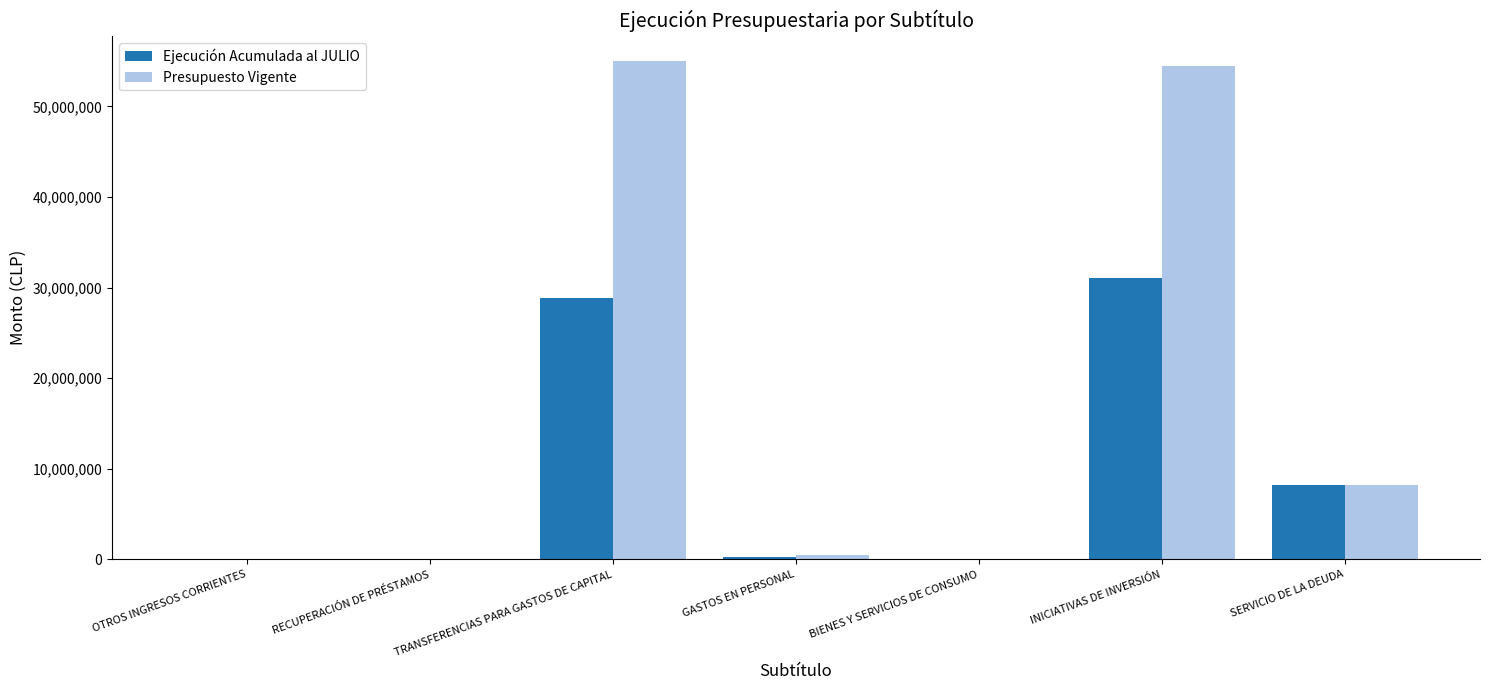

Is the value of Presupuesto Vigente at INICIATIVAS DE INVERSIÓN greater than the value of Ejecución Acumulada al JULIO at BIENES Y SERVICIOS DE CONSUMO?

Yes